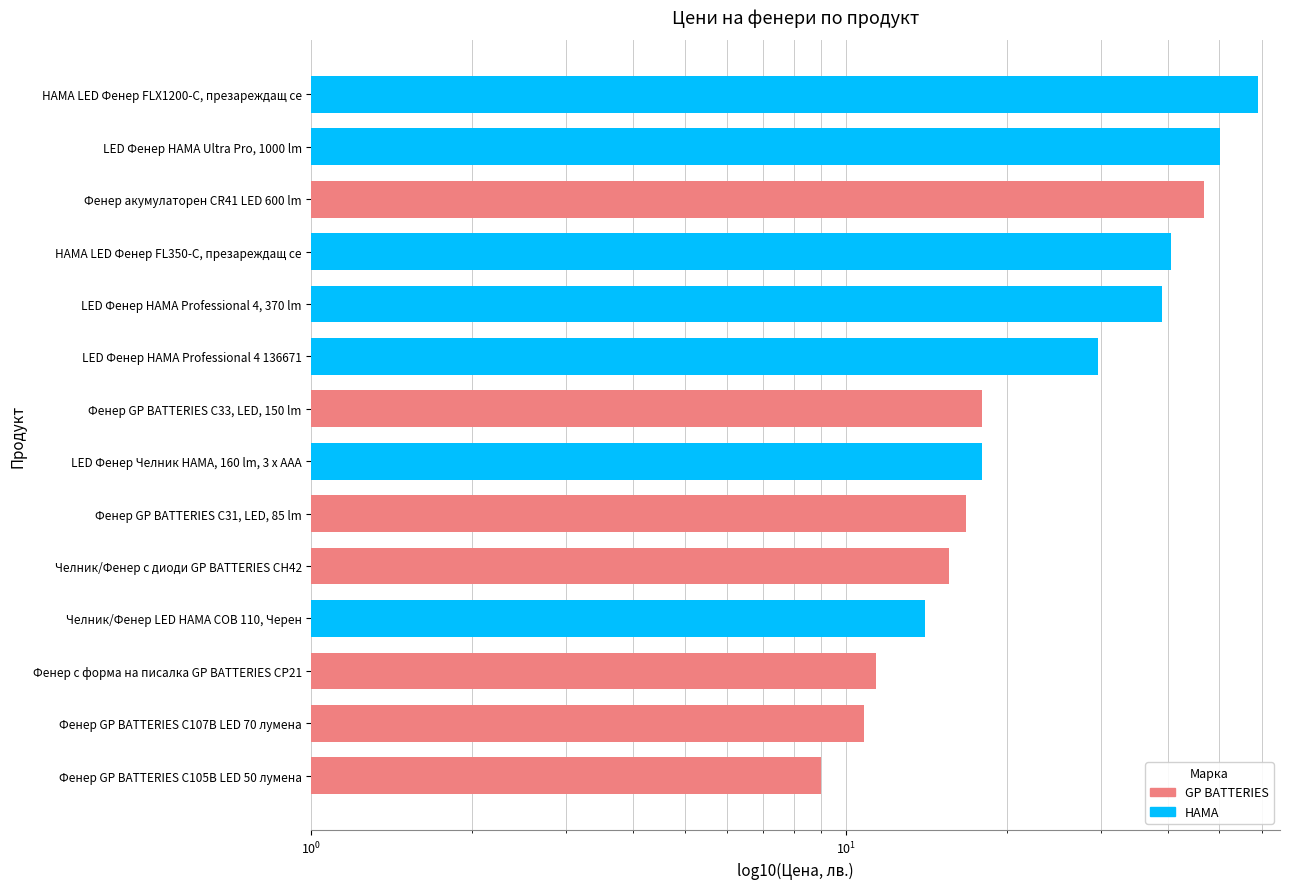

How many series are shown in this chart?

1